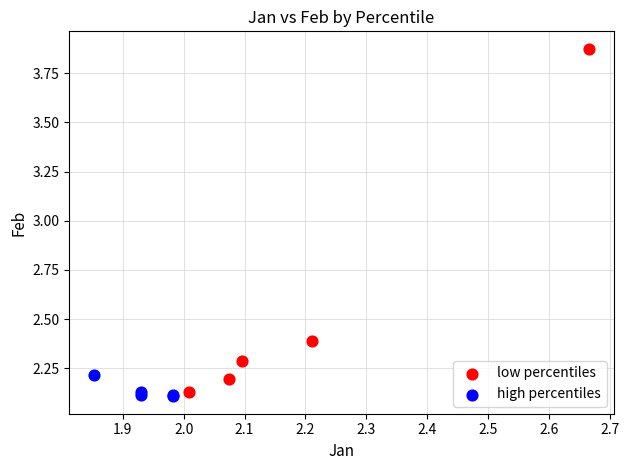

Which series reaches the maximum Y coordinate?

low percentiles